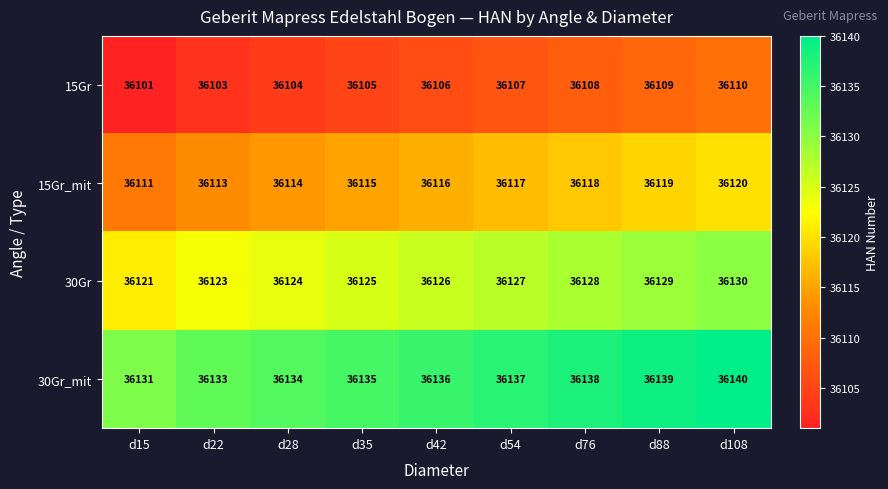

At how many categories does at least one series exceed 36124?

9